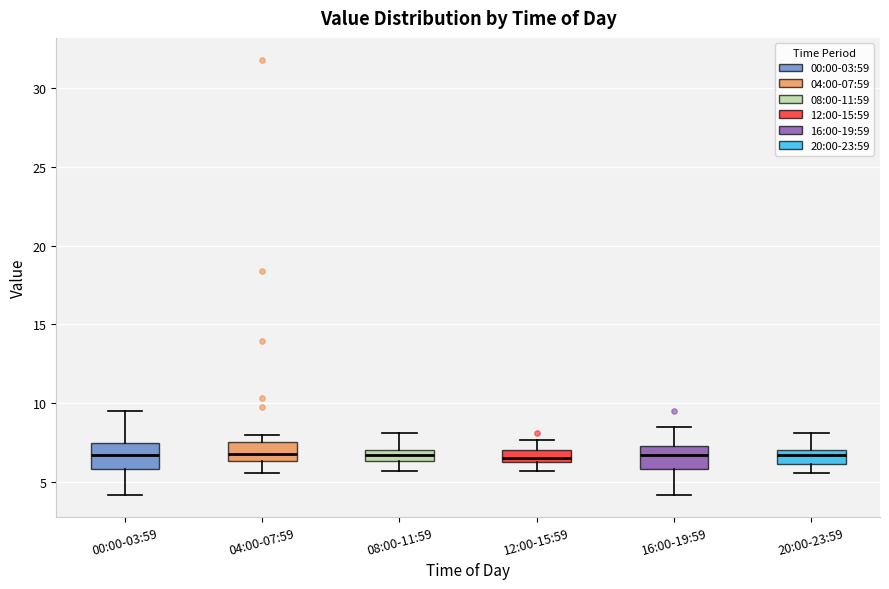

Where does the lower whisker of the box for 08:00-11:59 end on the y-axis? The values are not printed on the chart, so give them approximately, as read against the axis.

5.5